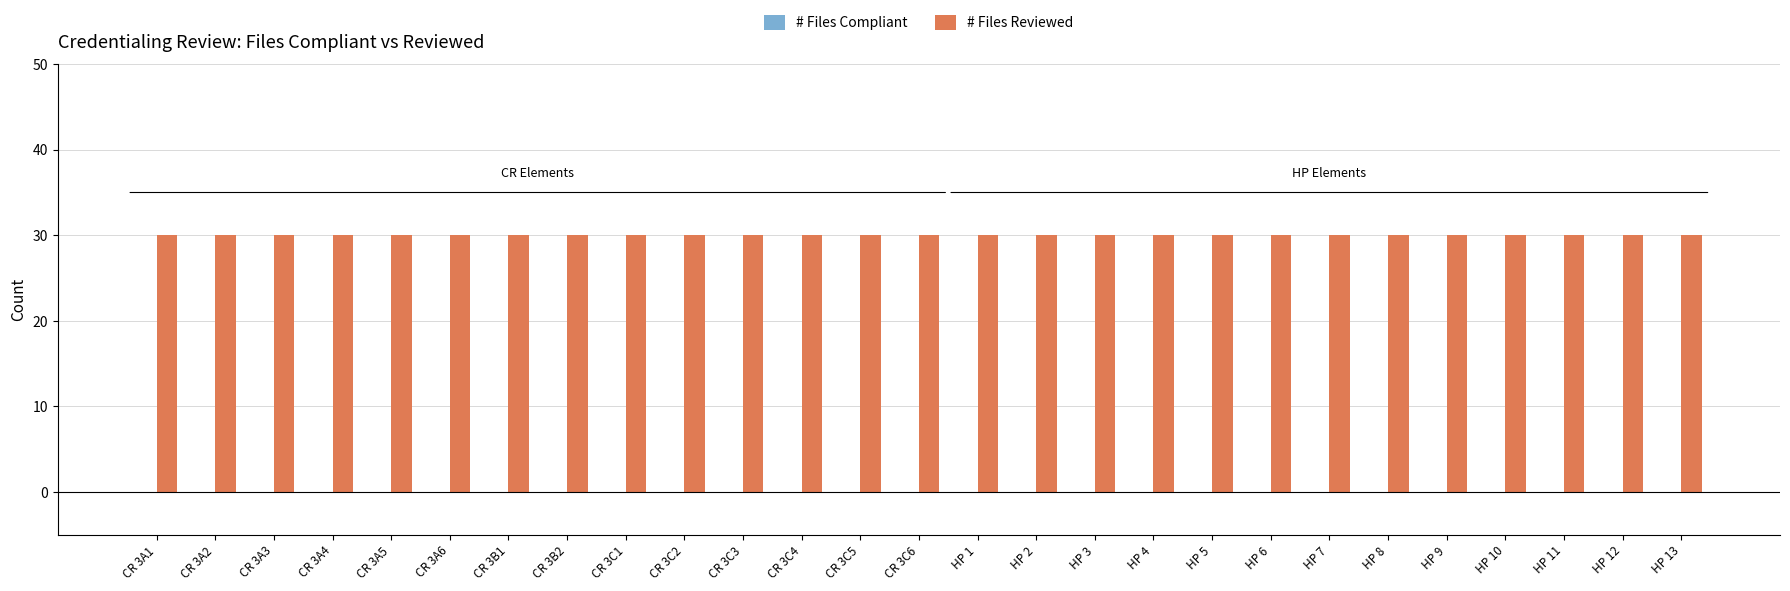

What is the spread (max minus min) of values at CR 3A6?

30